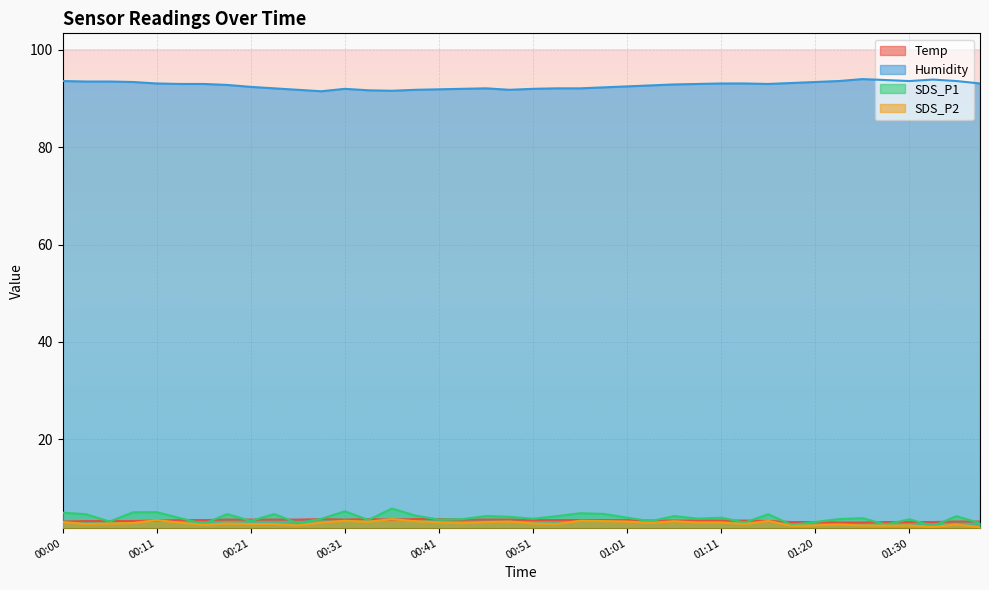

Where is SDS_P2 nearest to the value 2?

01:33